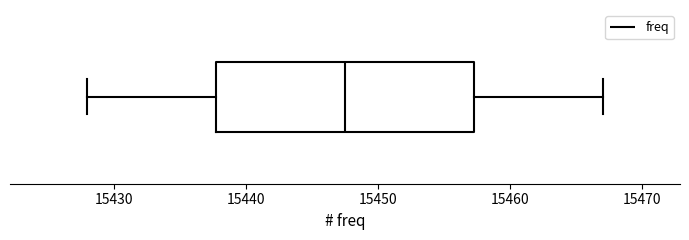

Transcribe this box plot: give where the median line is, the range the box spans, and where the two whiskers end, as read against the x-axis. The values are not printed on the chart, so give them approximately, as read against the axis.

median 15448, box 15438 to 15457, whiskers 15428 to 15467